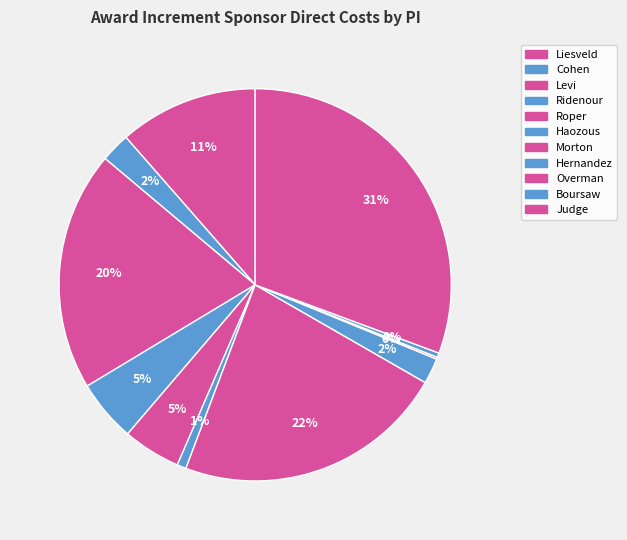

What is the change in value from Ridenour to Haozous?

-162148